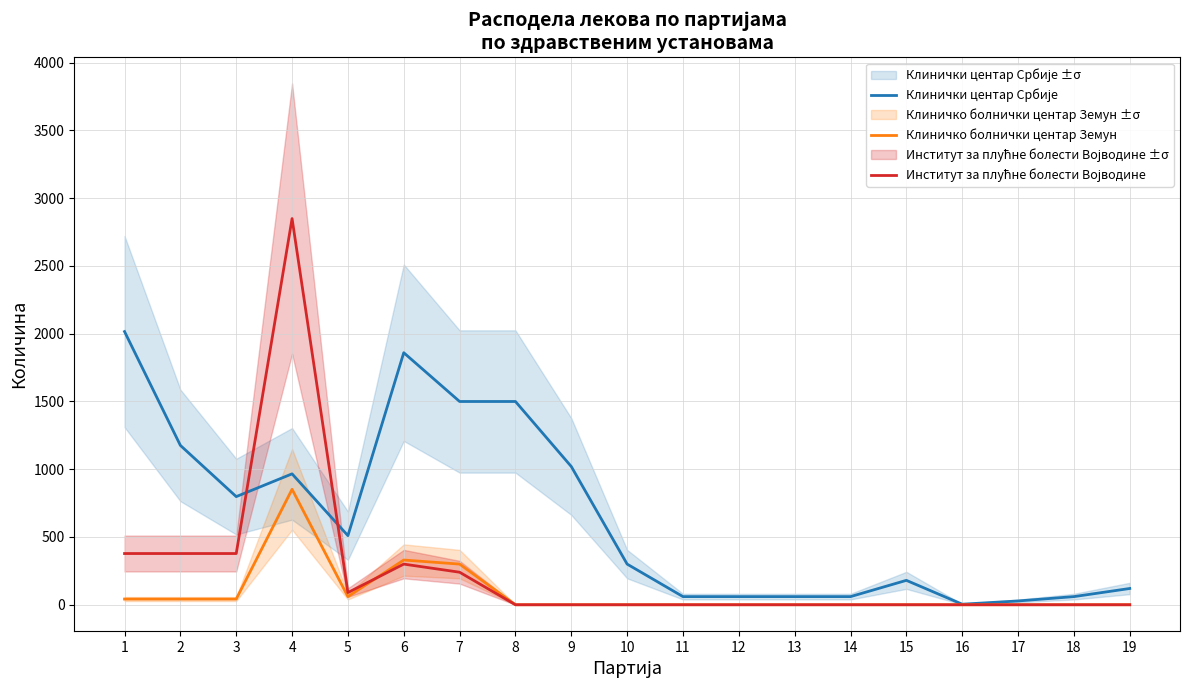

Reading left to right, transcribe all the data shown in this chart.

Клинички центар Србије: 2016	1176	798	966	510	1860	1500	1500	1020	300	60	60	60	60	180	4	28	60	120
Клиничко болнички центар Земун: 42	42	42	852	60	330	300	0	0	0	0	0	0	0	0	0	0	0	0
Институт за плућне болести Војводине: 378	378	378	2850	90	300	240	0	0	0	0	0	0	0	0	0	0	0	0